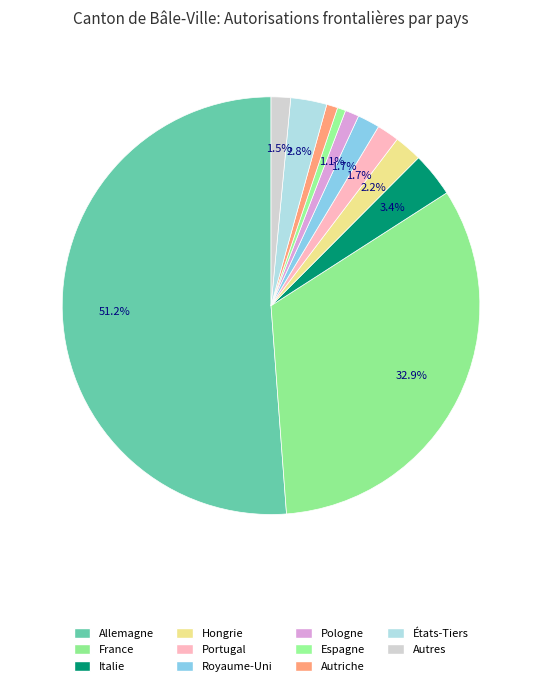

How many segments does this pie chart have?

11